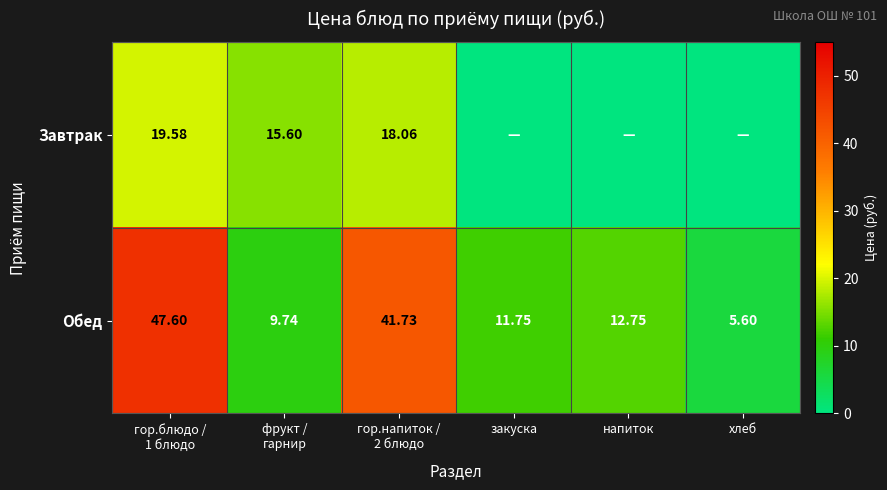

What is the average value of the Обед series?

21.5